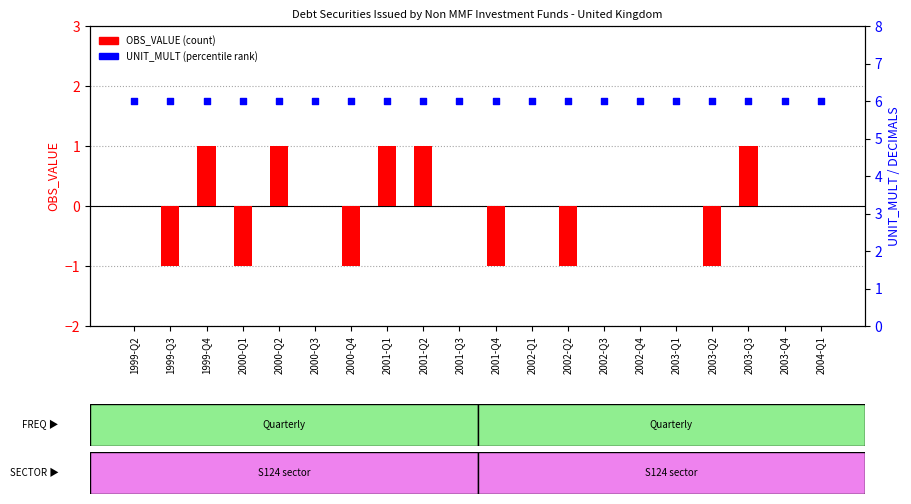

At how many categories does at least one series exceed 1?

20